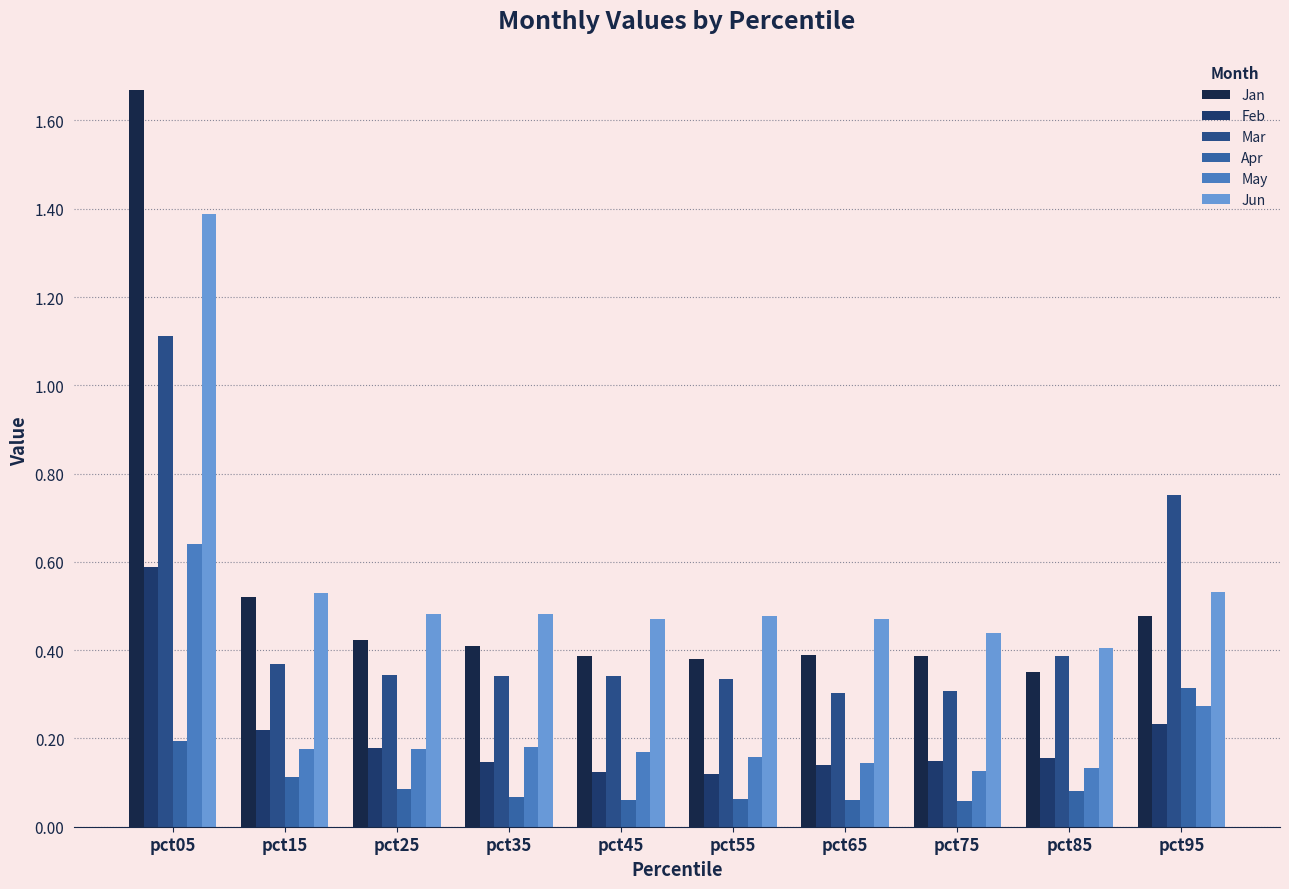

The value of Jan at pct05 is 1.7. True or false?

True